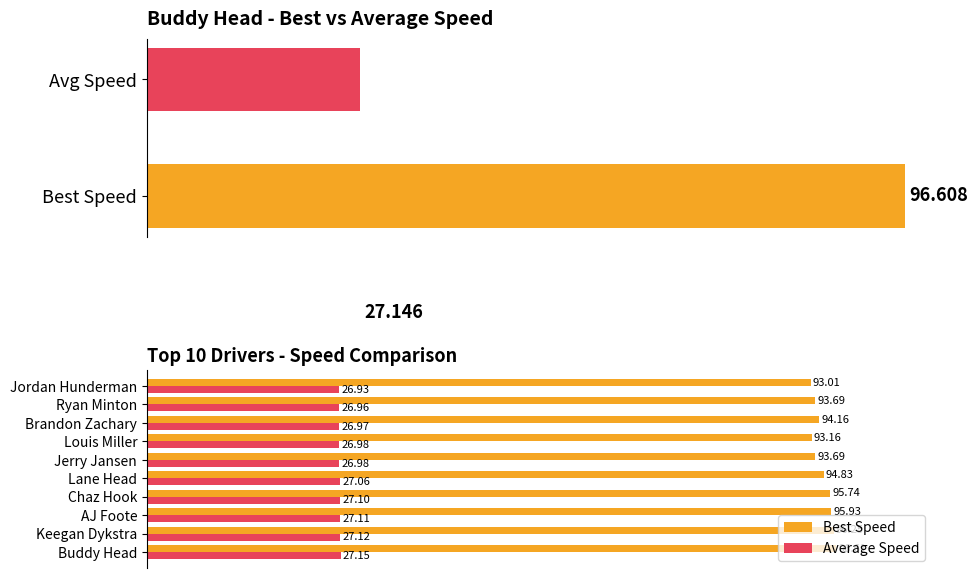

How many categories are shown in the chart?

10